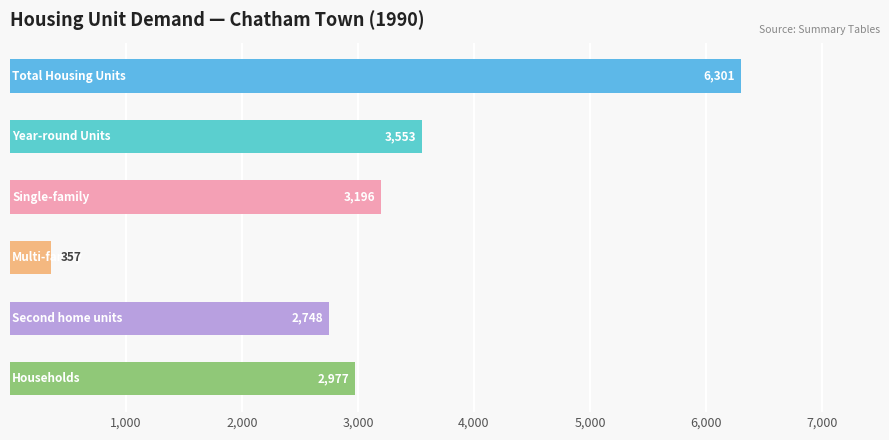

How many bars are there in total?

6